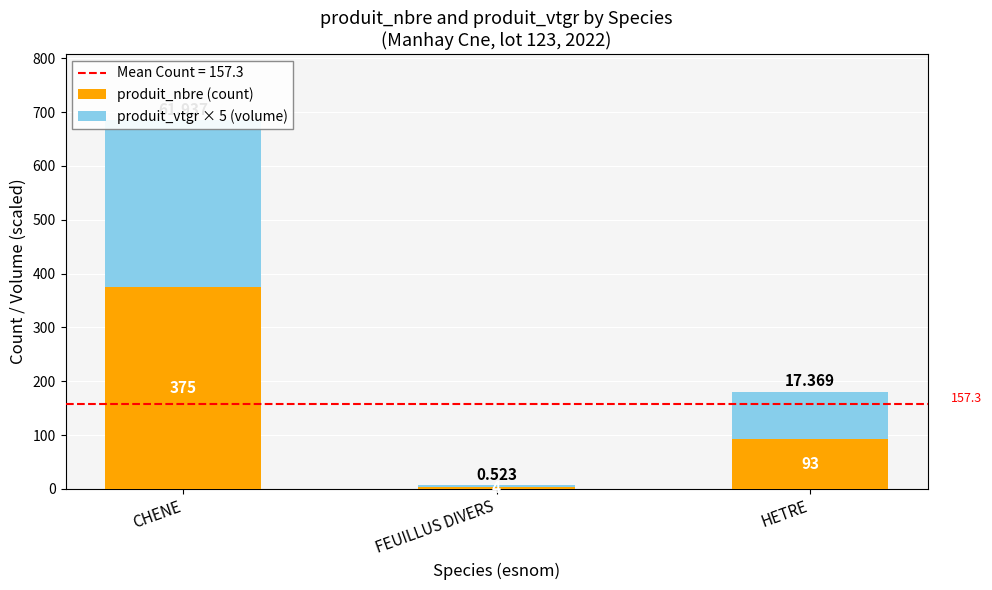

Between FEUILLUS DIVERS and CHENE, which is larger?

CHENE